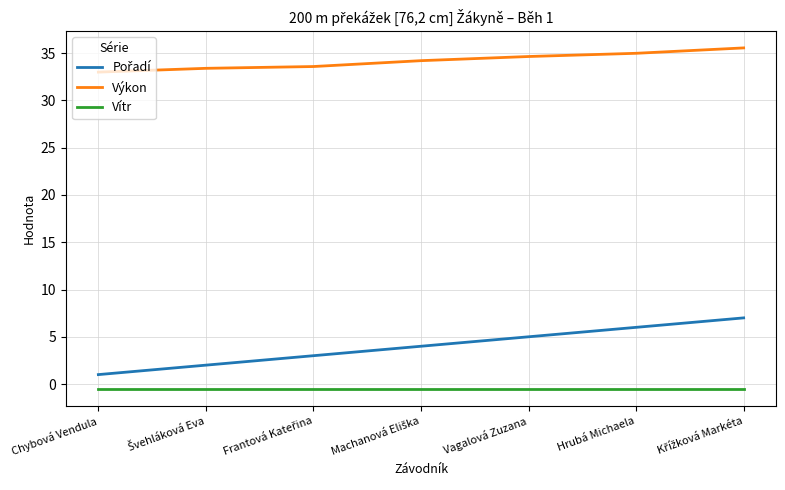

True or false: Výkon has a value of 34.6 at Vagalová Zuzana.

True